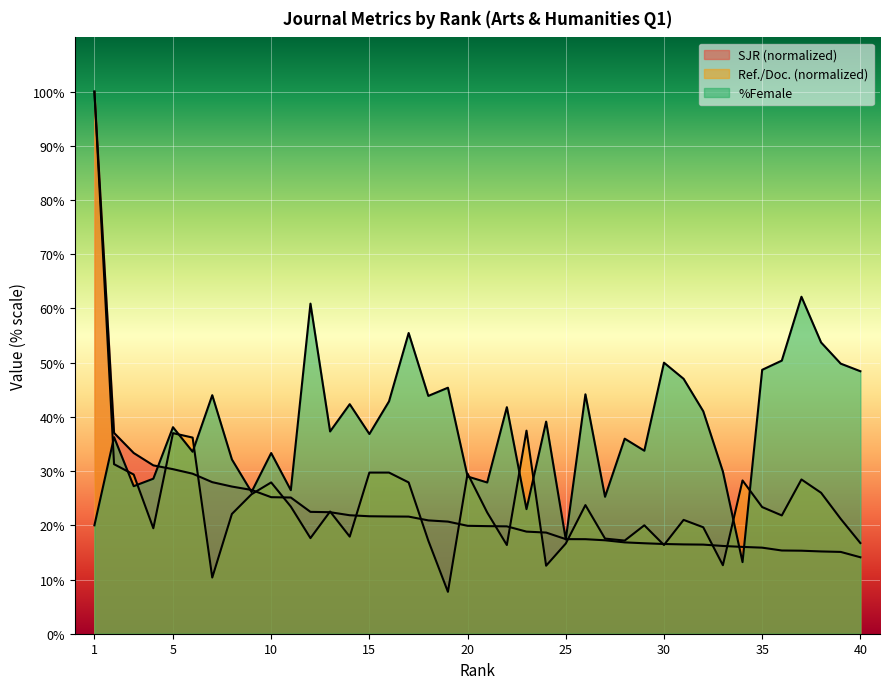

The SJR series shows 14.1 at 40. True or false?

True